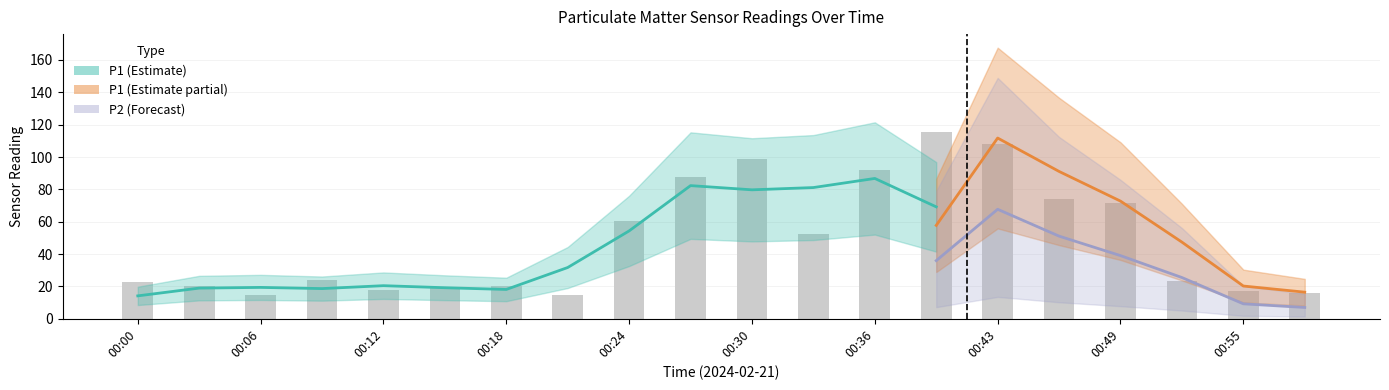

The value at 00:27 is 87.9. True or false?

True